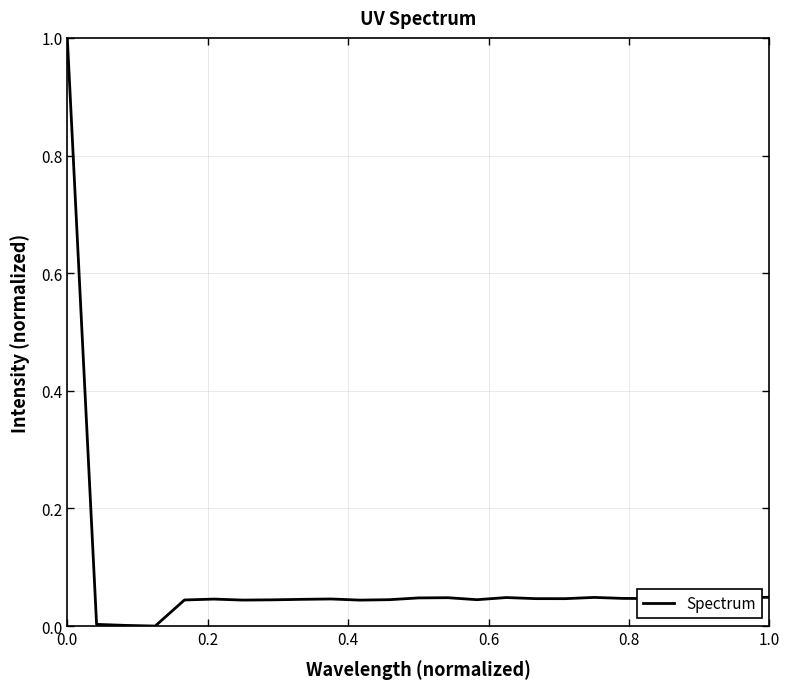

What is the maximum value shown in the chart?

1.0